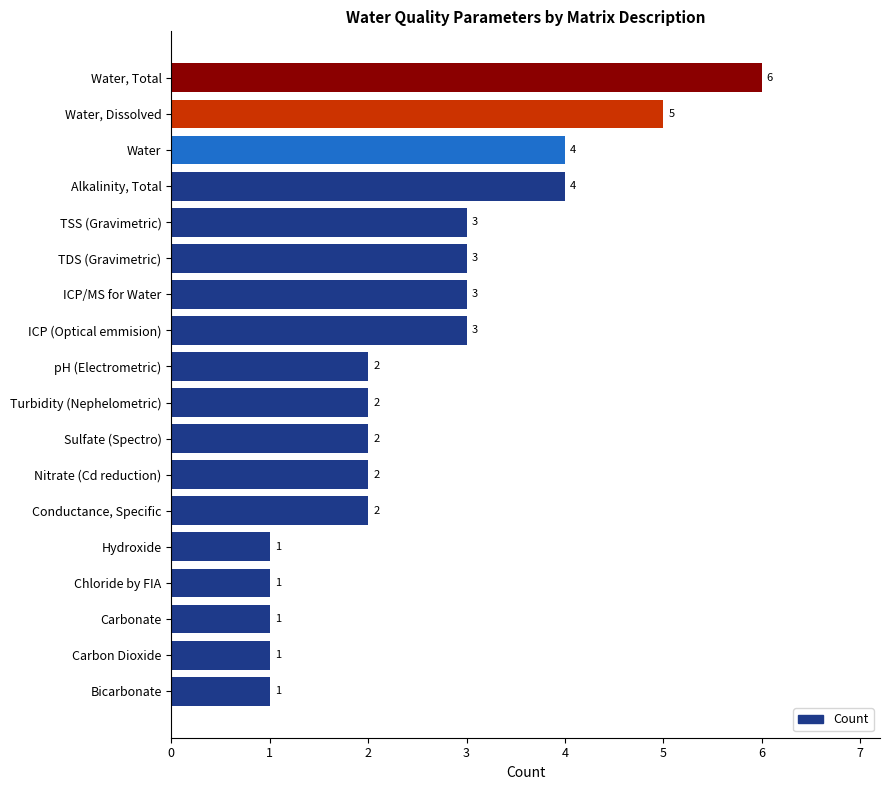

Does the chart contain stacked bars?

No